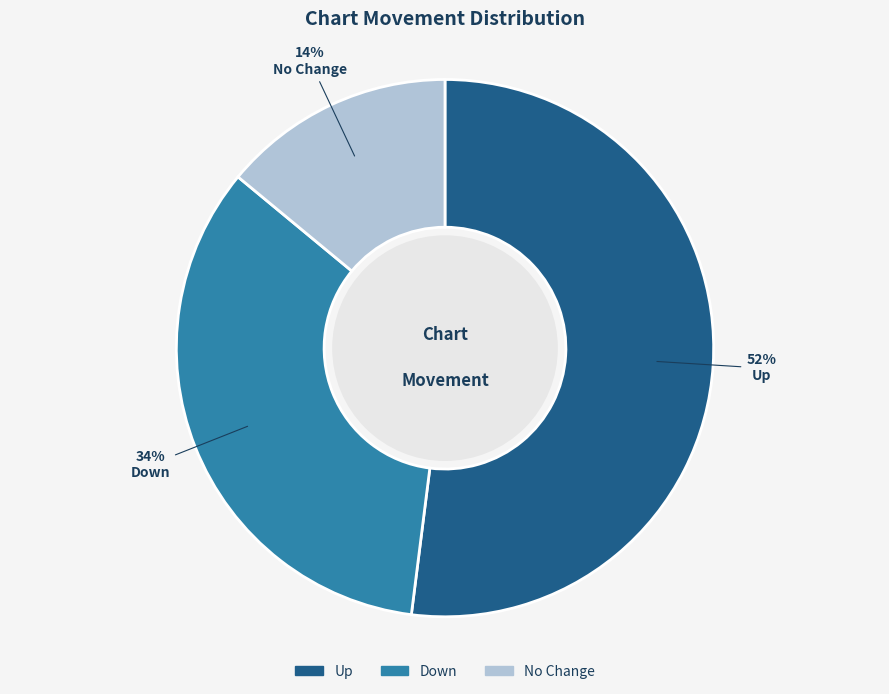

To the nearest percent, what is the difference between the Down and Up slice percentages?

18%